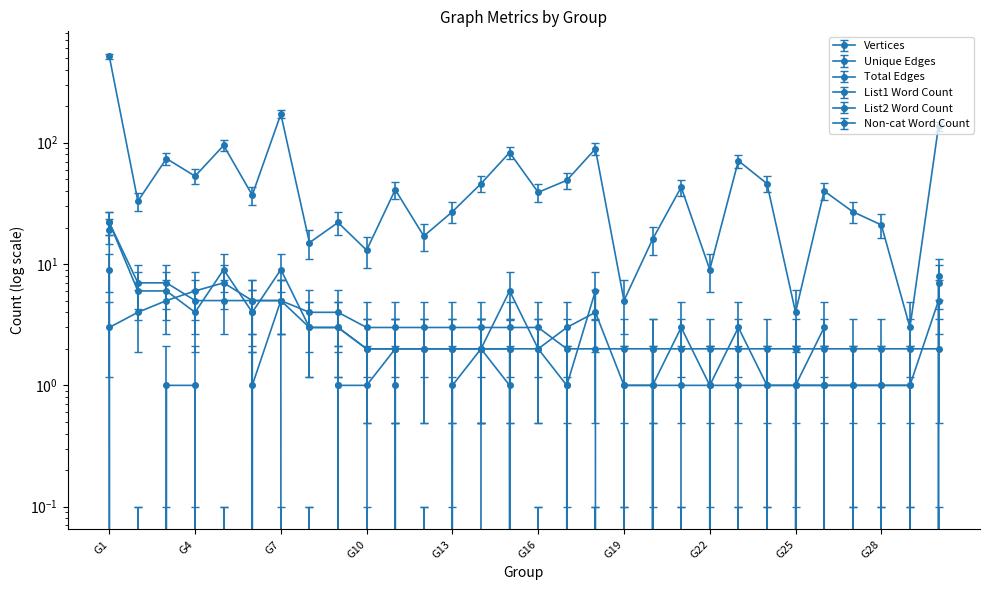

The value of Vertices at G5 is 7. True or false?

True